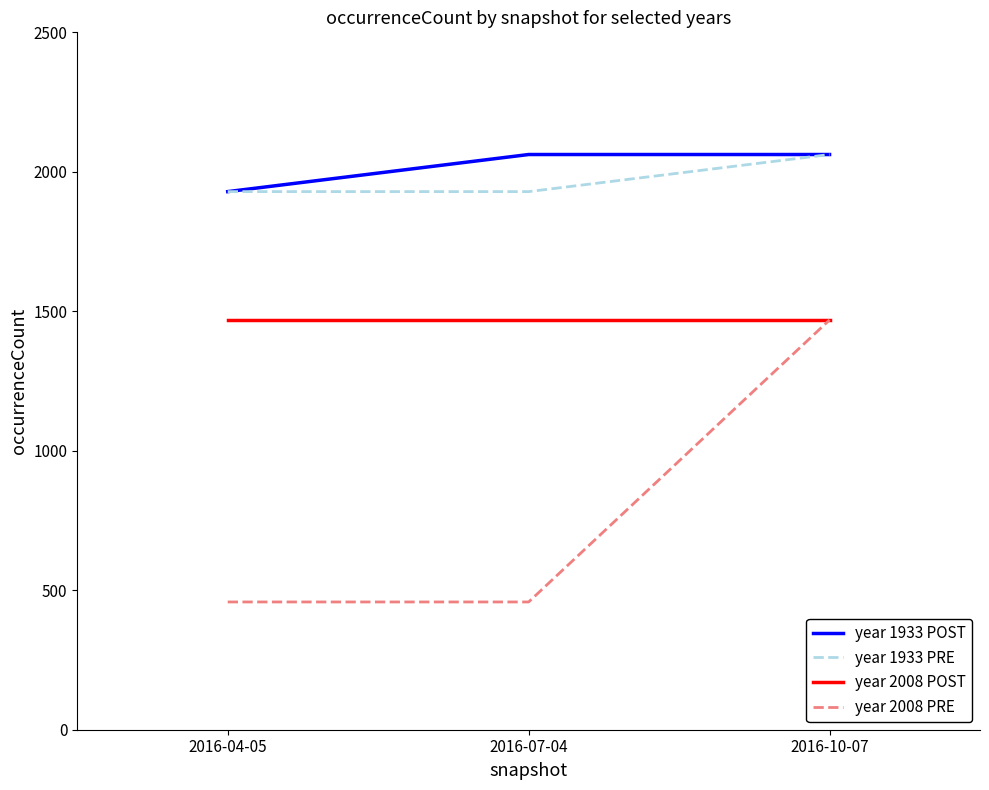

Count the year 2008 PRE values in the range 458 to 1469.

3